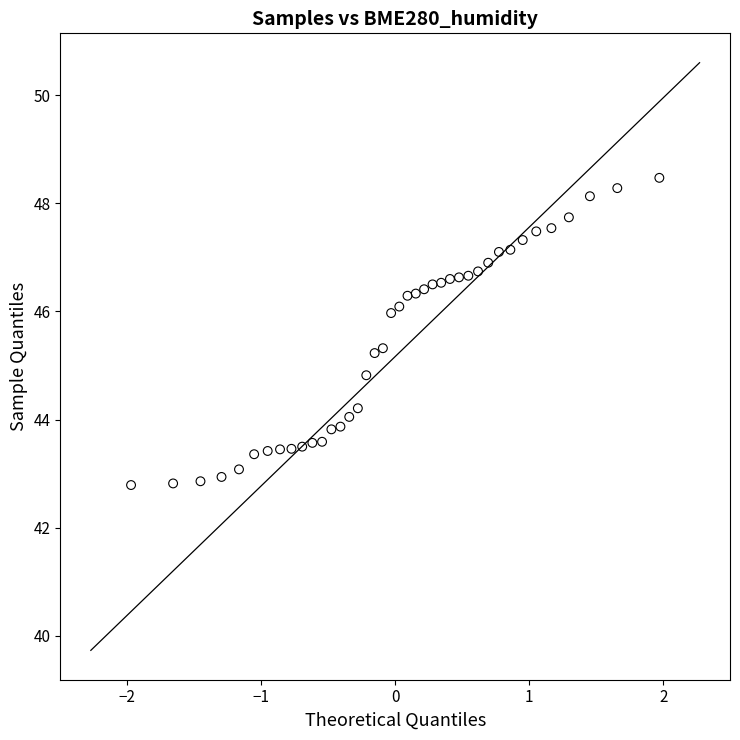

What is the range of Y values (max minus min)?

5.7